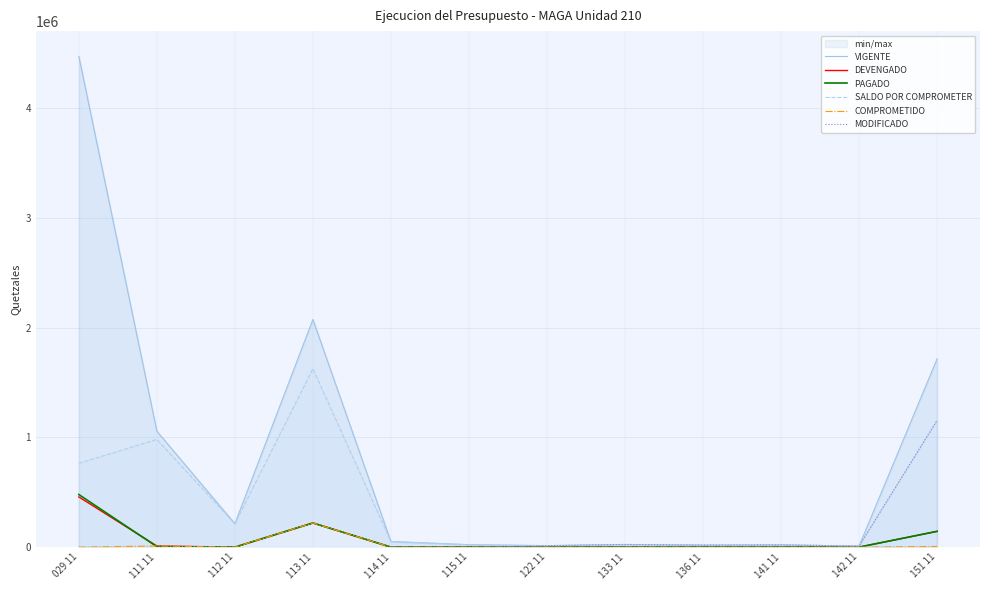

Between 113 11 and 115 11, which series saw the biggest shift?

VIGENTE